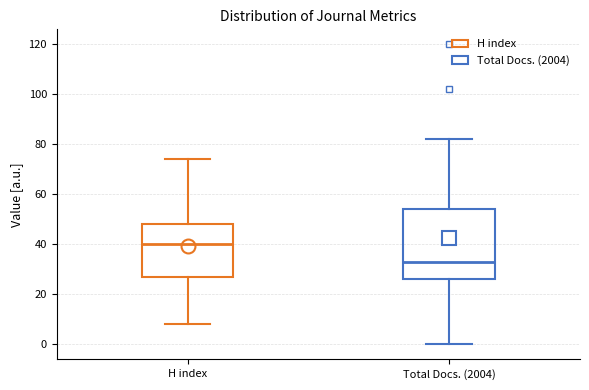

Which box is the tallest, from its lower edge to its upper edge?

Total Docs. (2004)